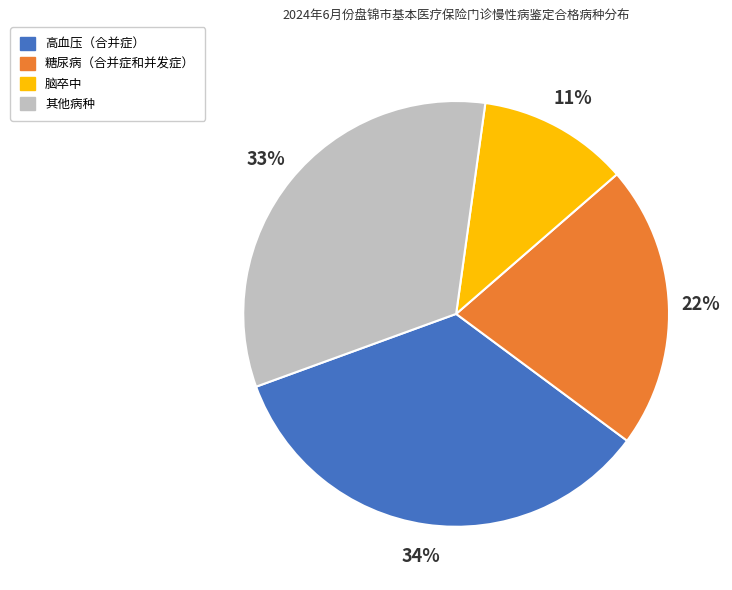

Does any single category account for the majority?

No